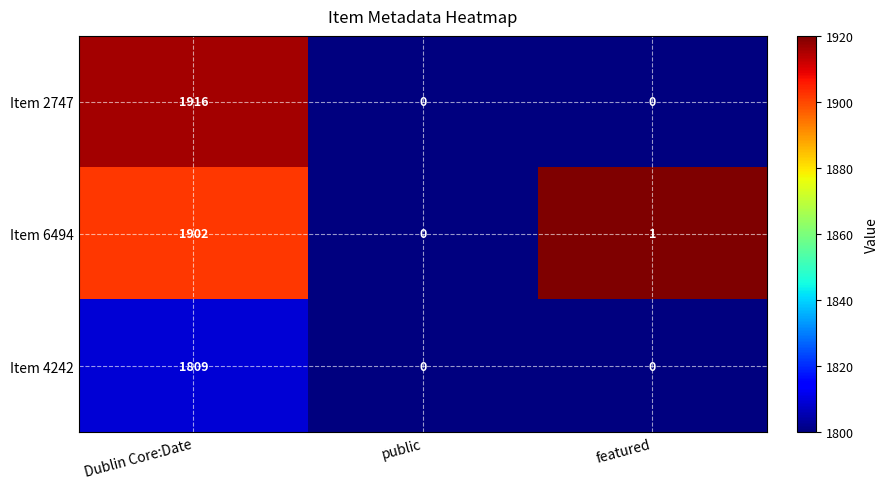

Reading left to right, what are all the values shown in this chart?

Item 2747: 1916	0	0
Item 6494: 1902	0	1
Item 4242: 1809	0	0